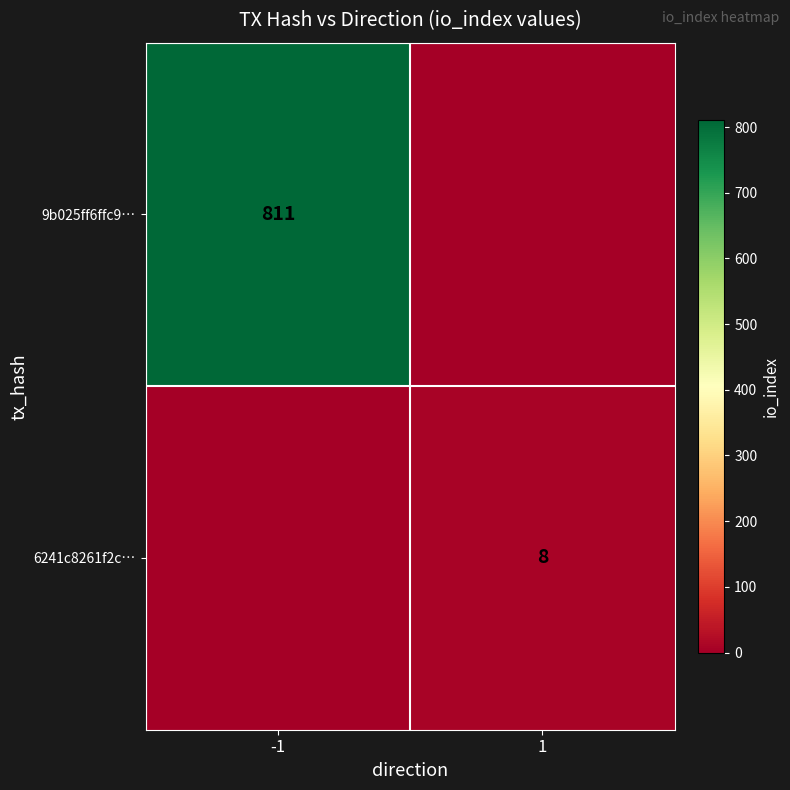

Is it true that 9b025ff6ffc9… equals 1193 at -1?

False